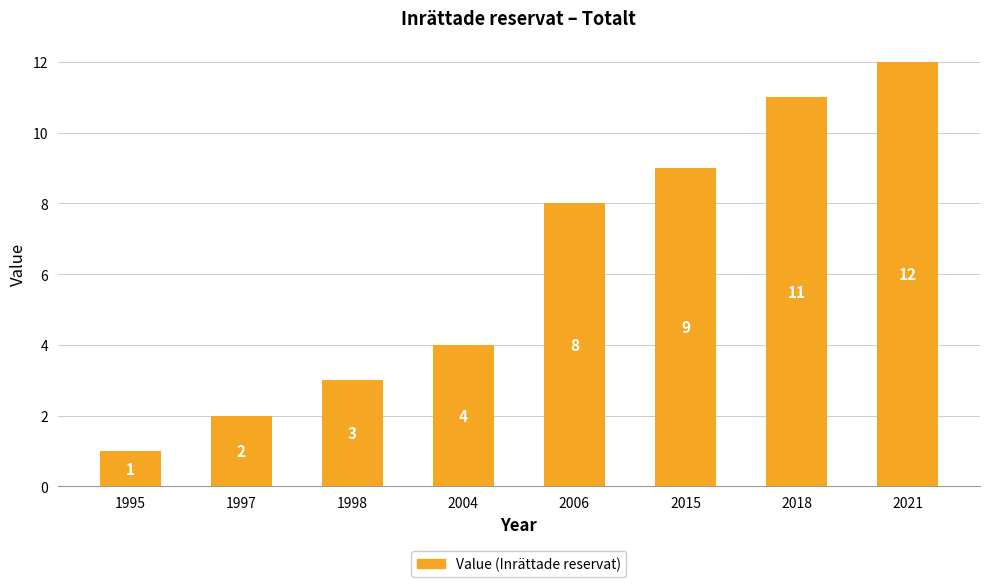

Are the bars horizontal?

No